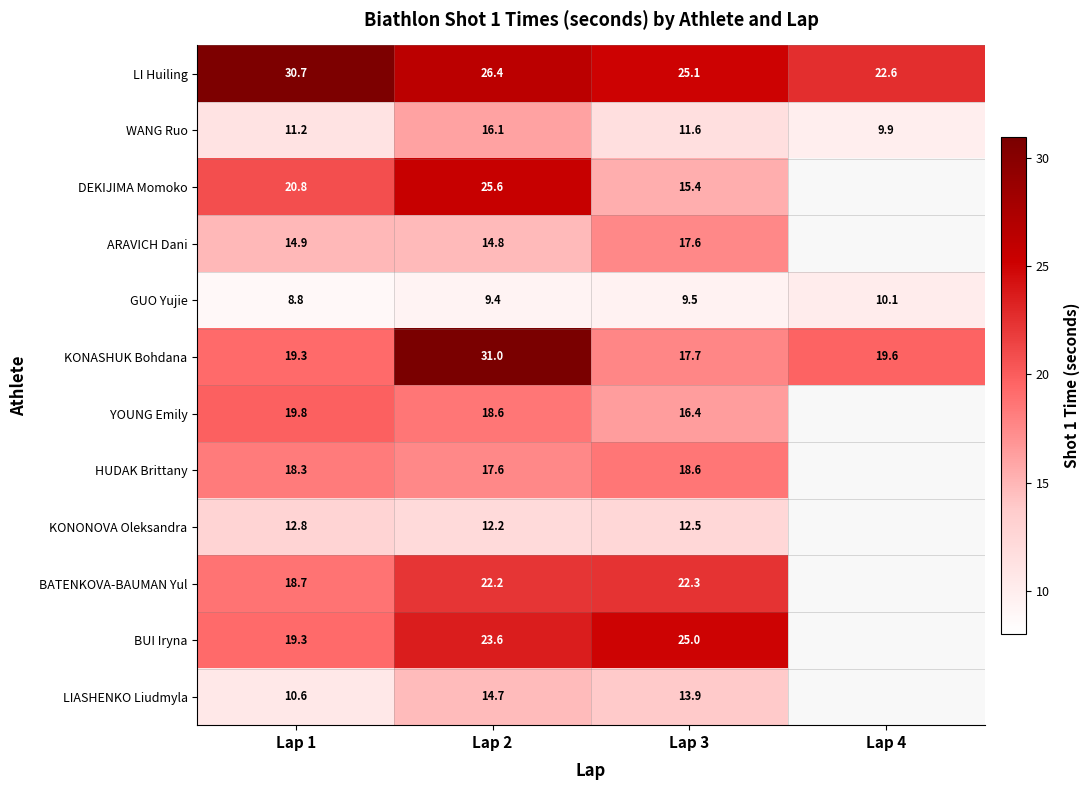

What is the maximum value shown in the chart?

31.0